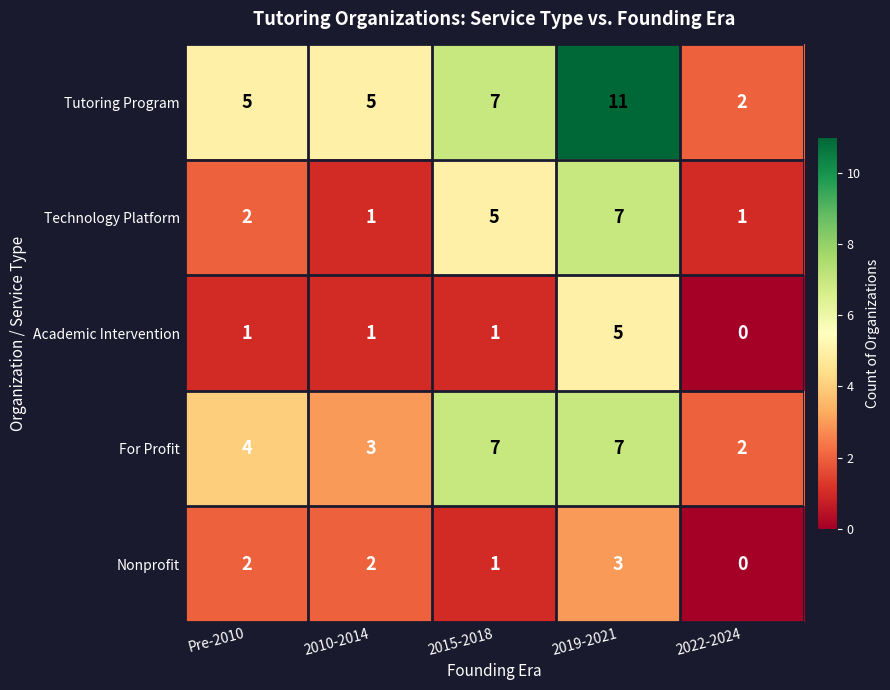

The Nonprofit series shows 0 at 2022-2024. True or false?

True